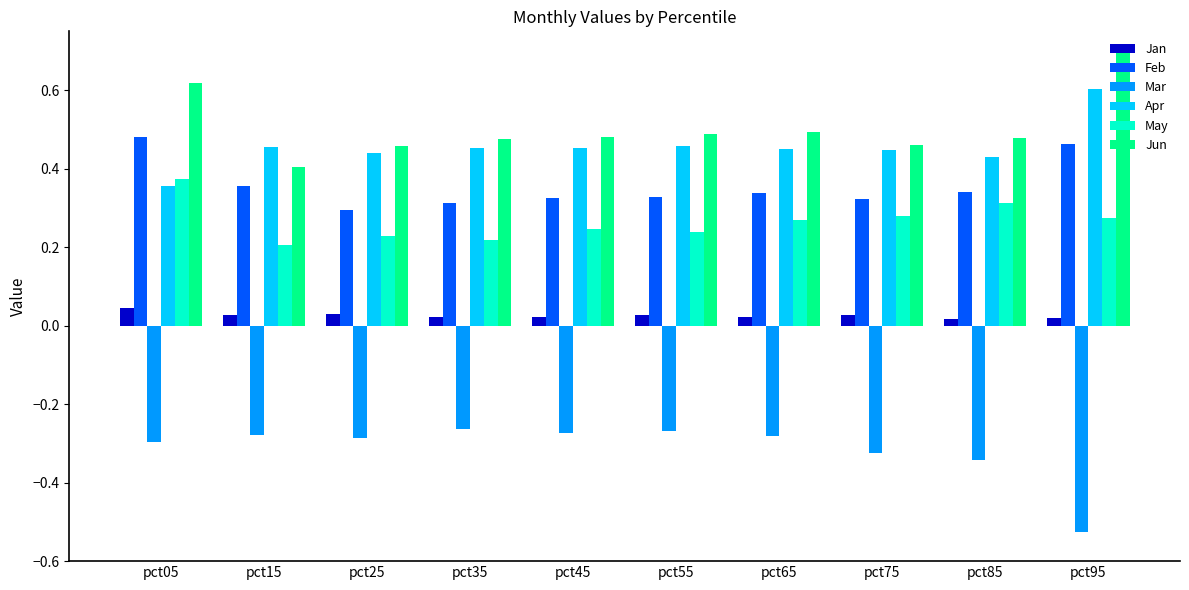

Rank the series by their maximum value, from highest to lowest.

Jun, Apr, Feb, May, Jan, Mar